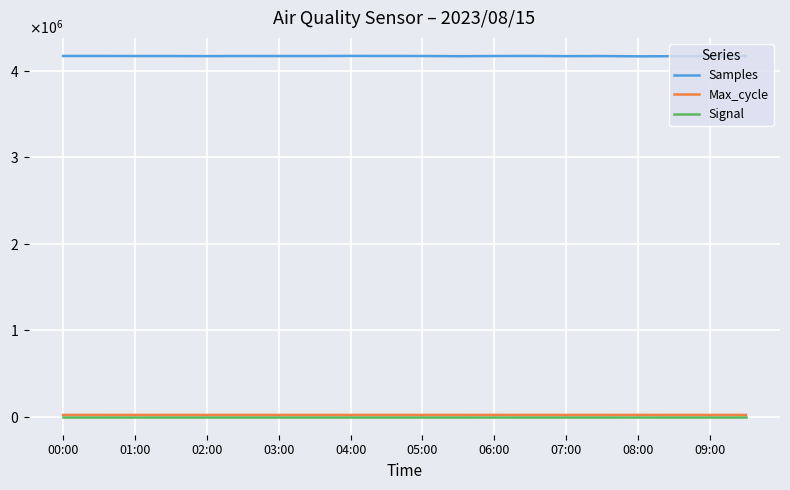

Which category has the highest value across all series?

04:00